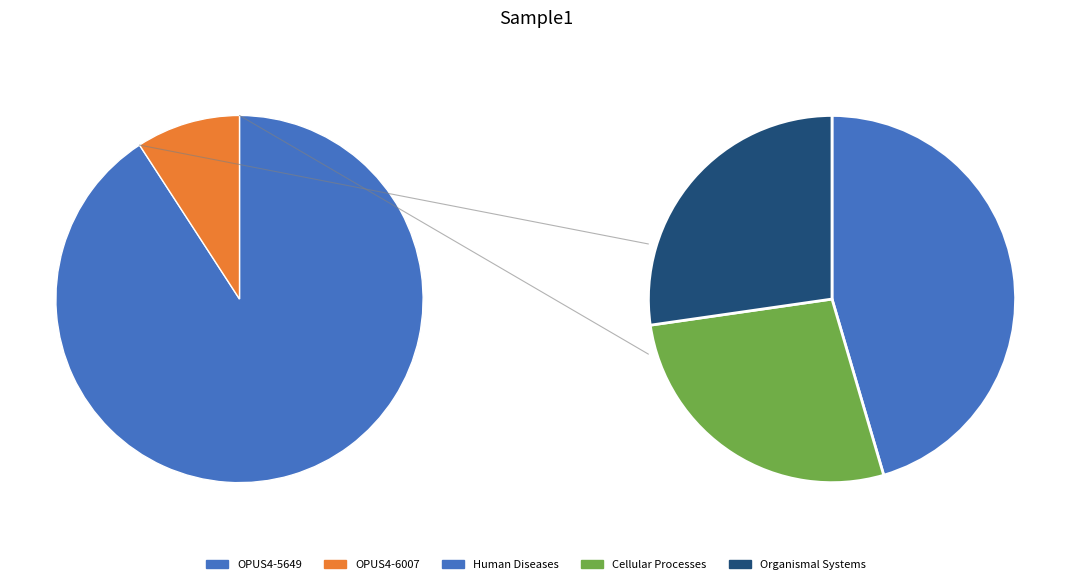

Is there a majority slice in this chart?

Yes